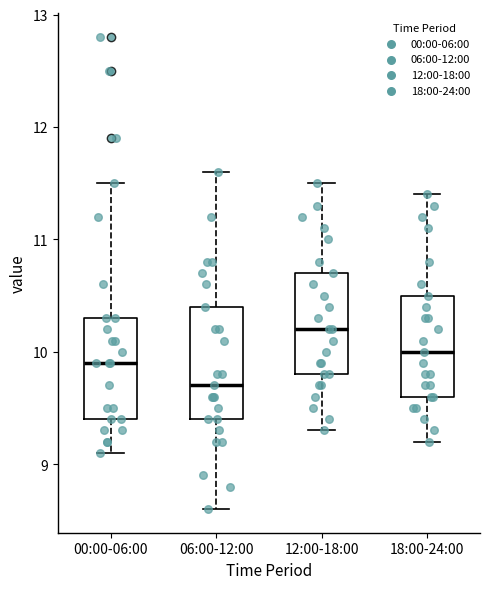

Which box's median line is the lowest?

06:00-12:00